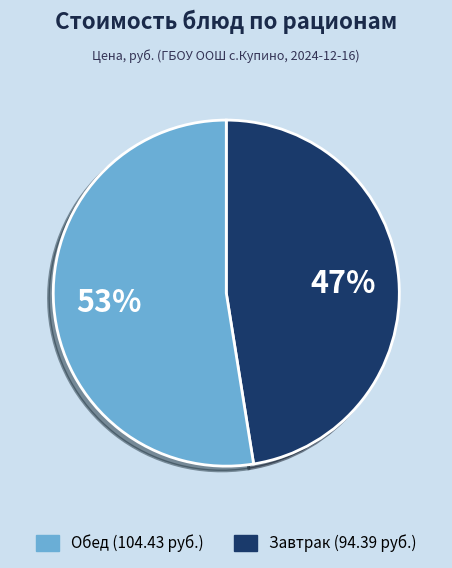

To the nearest percent, what is the average slice percentage?

50%